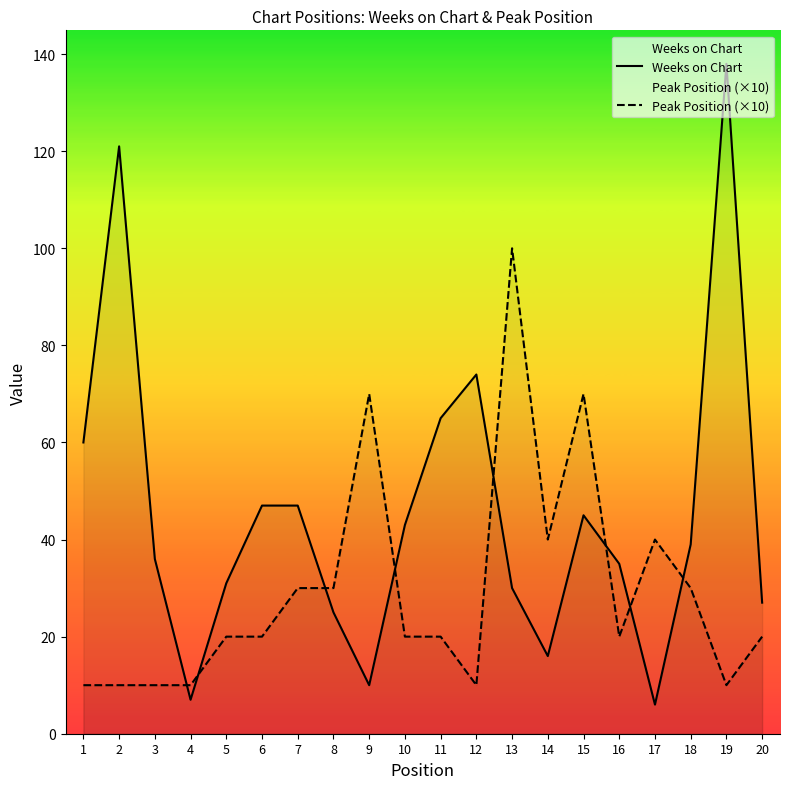

Is it true that Peak Position (×10) equals 40 at 14?

True